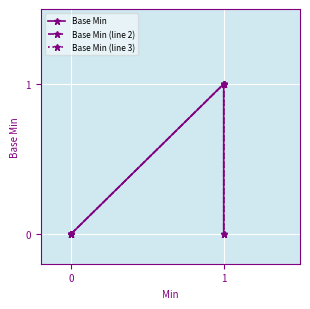

True or false: Base Min has more than 0 points higher than both neighbors.

False